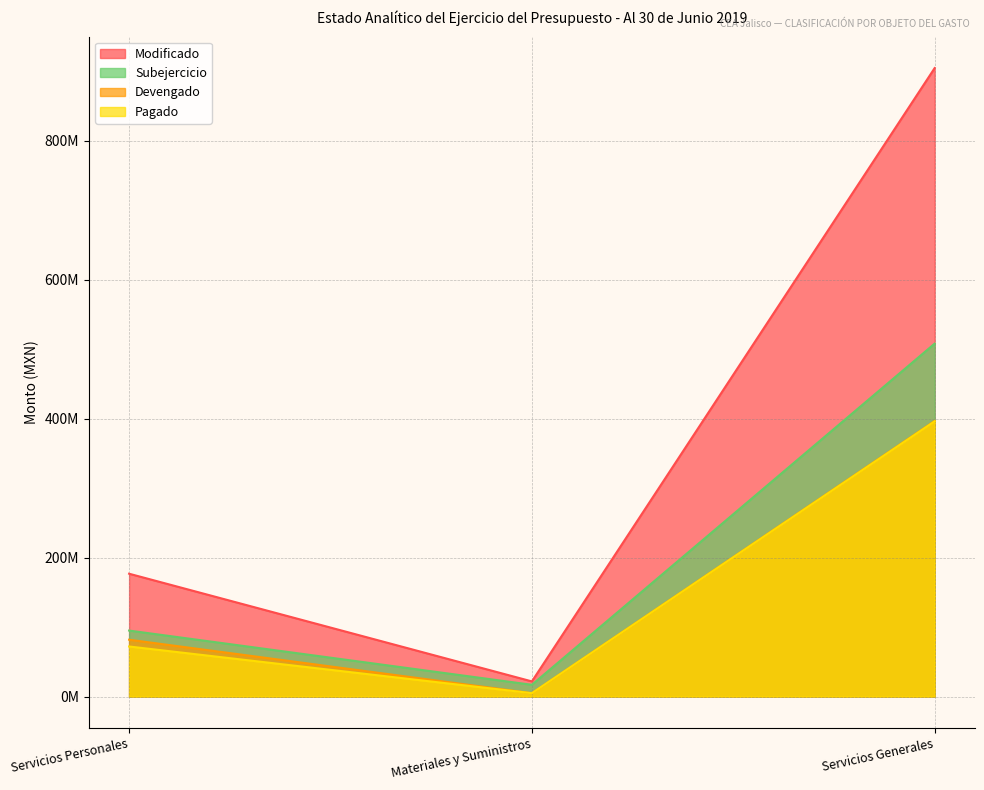

What is the difference between the highest and lowest values at Servicios Generales?

508462387.6